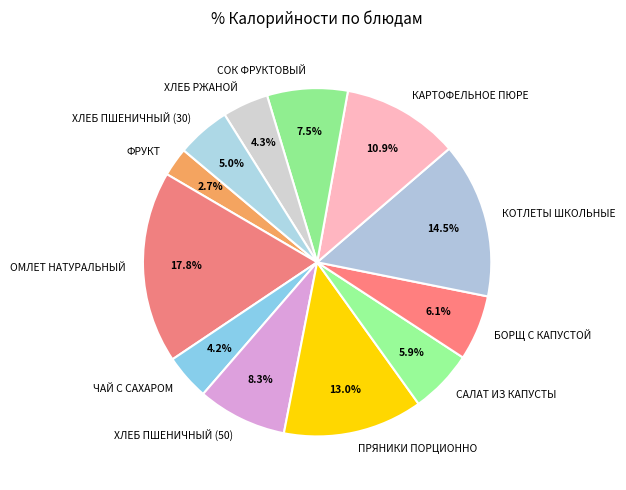

Does any single category account for the majority?

No